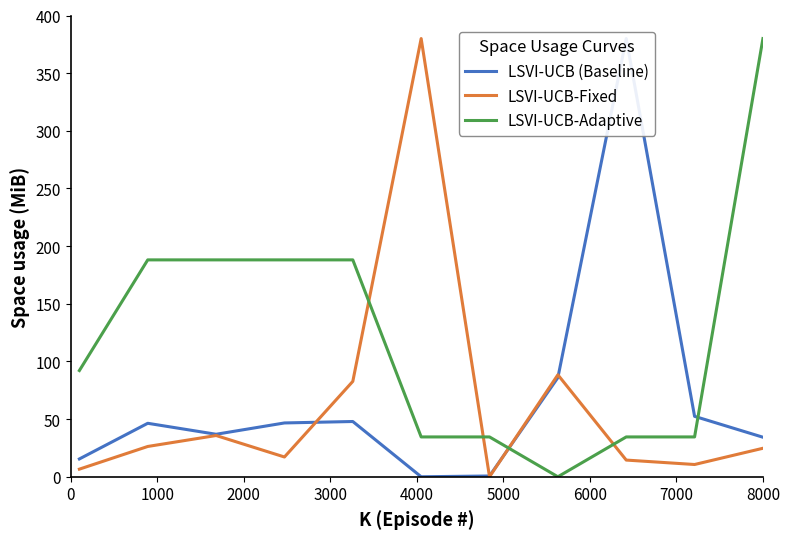

After their last crossing, which series has the higher values: LSVI-UCB-Adaptive or LSVI-UCB-Fixed?

LSVI-UCB-Adaptive